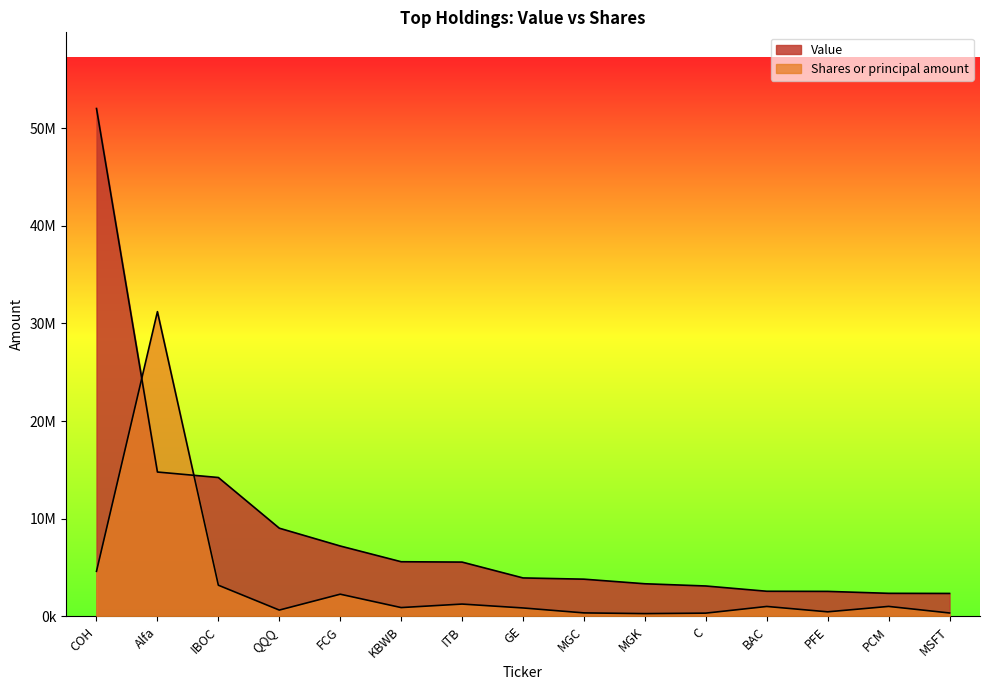

What is the minimum value for Shares or principal amount?

279680.0